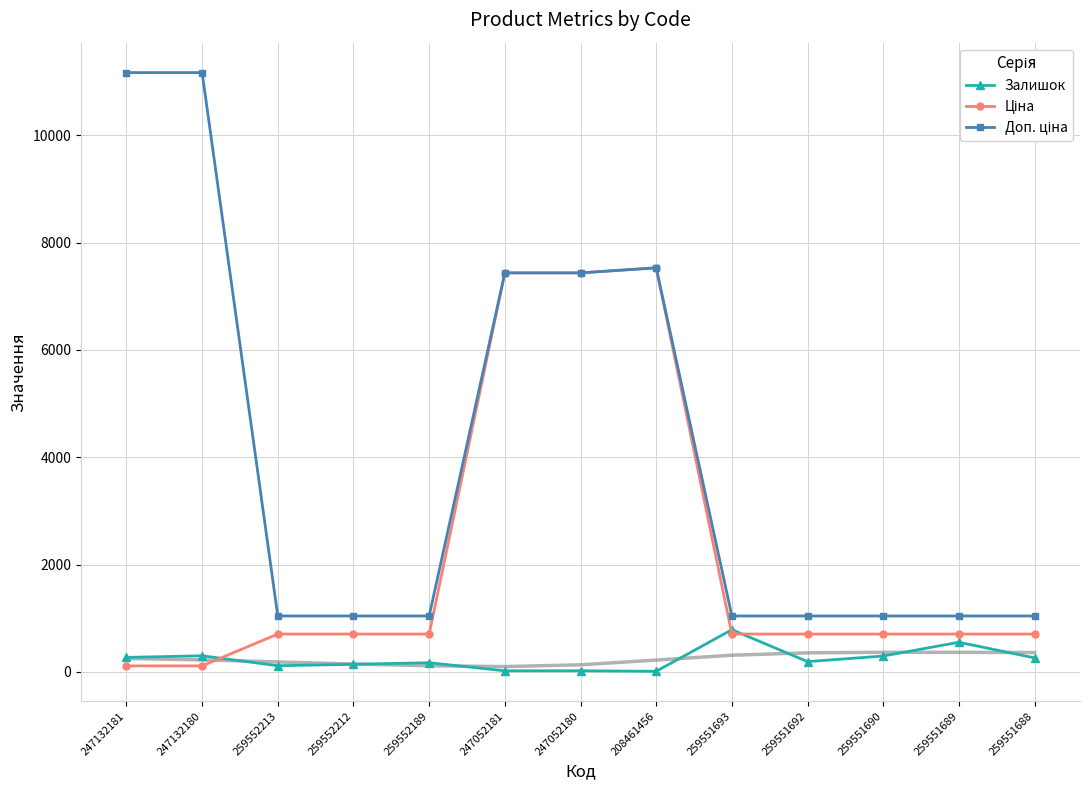

What is the difference between the highest and lowest values at 259552212?

901.0